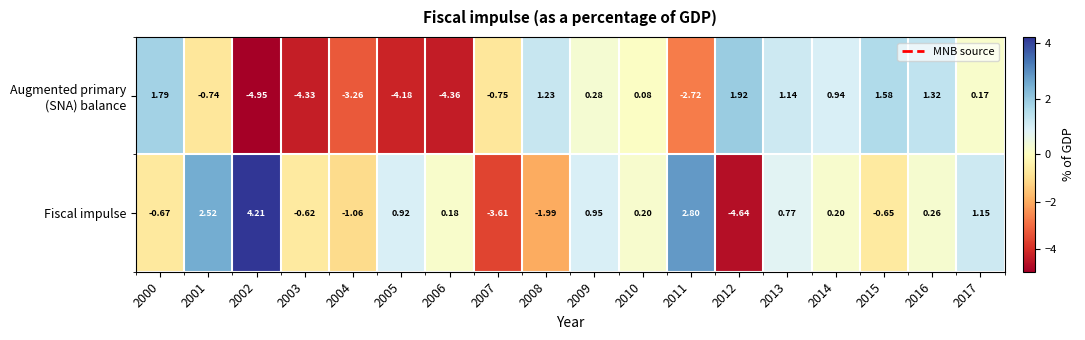

Which series has the largest total across all categories?

Fiscal impulse